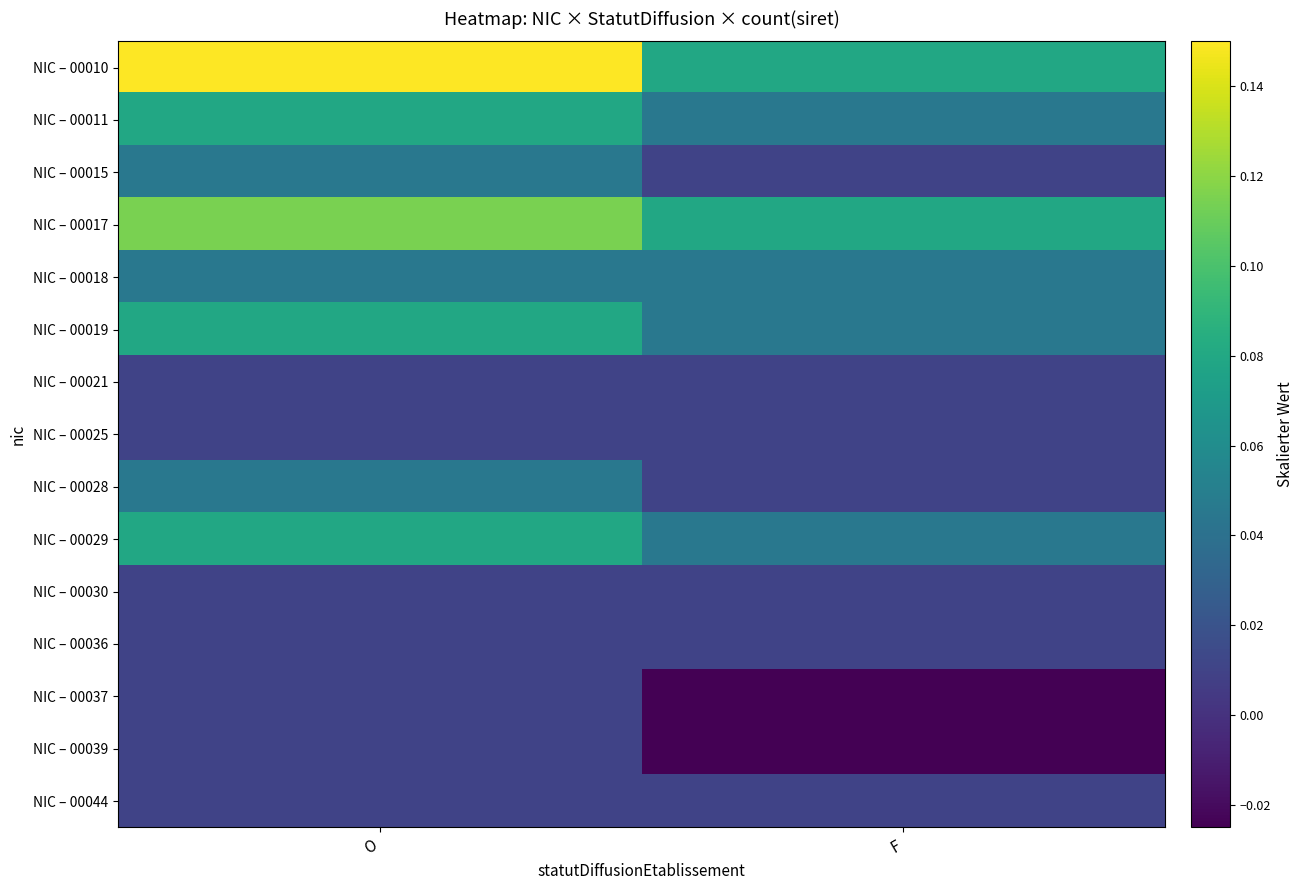

At how many categories does at least one series exceed 0?

2